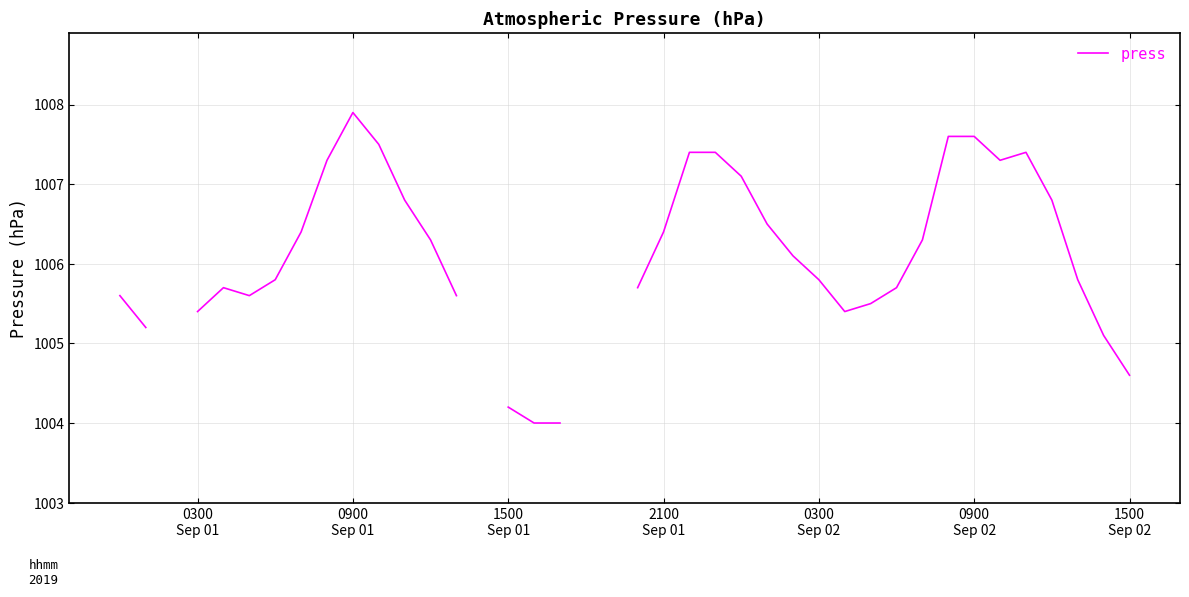

Between 0300 Sep 02 and 0900 Sep 02, which is larger?

0900 Sep 02